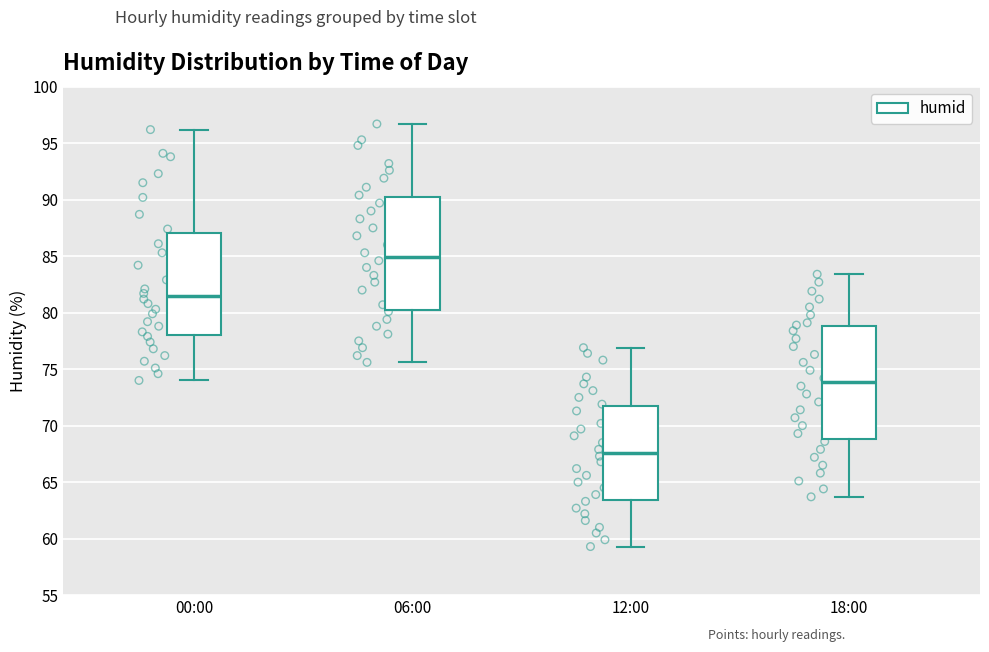

Reading left to right, transcribe this box plot: for each box, give where its median line is, the range the box spans, and where its two whiskers end, as read against the y-axis. The values are not printed on the chart, so give them approximately, as read against the axis.

00:00: median 81.5, box 78.0 to 87.0, whiskers 74.0 to 96.0
06:00: median 85.0, box 80.5 to 90.0, whiskers 75.5 to 96.5
12:00: median 67.5, box 63.5 to 72.0, whiskers 59.5 to 77.0
18:00: median 74.0, box 69.0 to 79.0, whiskers 63.5 to 83.5